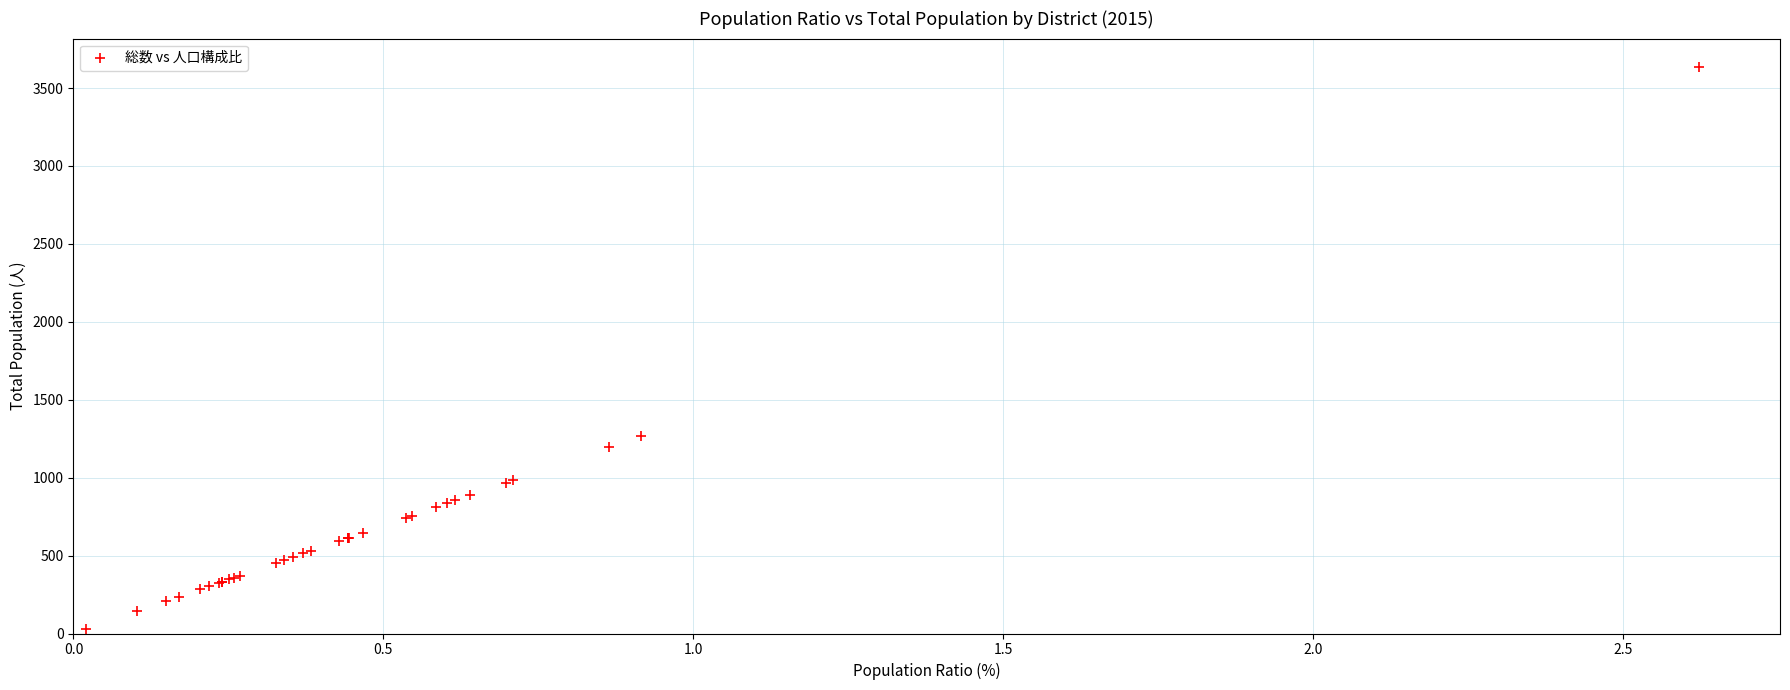

What Y value in the scatter plot is closest to 1833?

1269